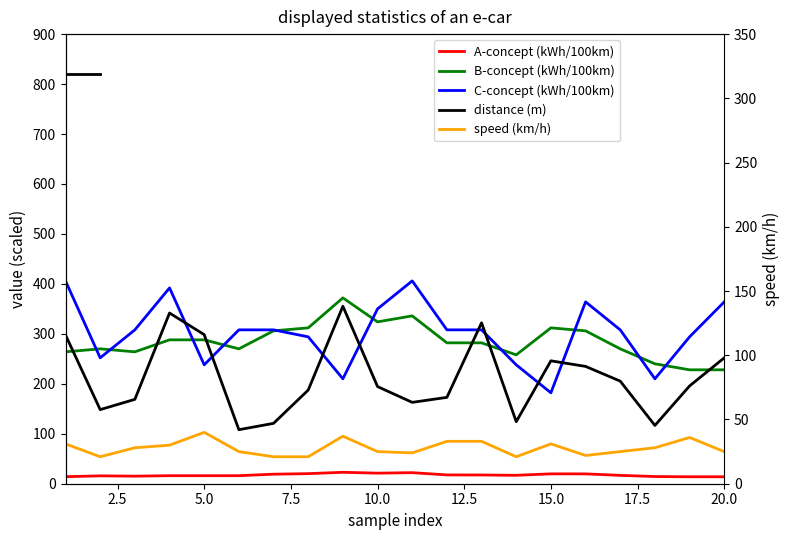

What is the difference between the maximum and minimum values in the A-concept (kWh/100km) series?

9.0